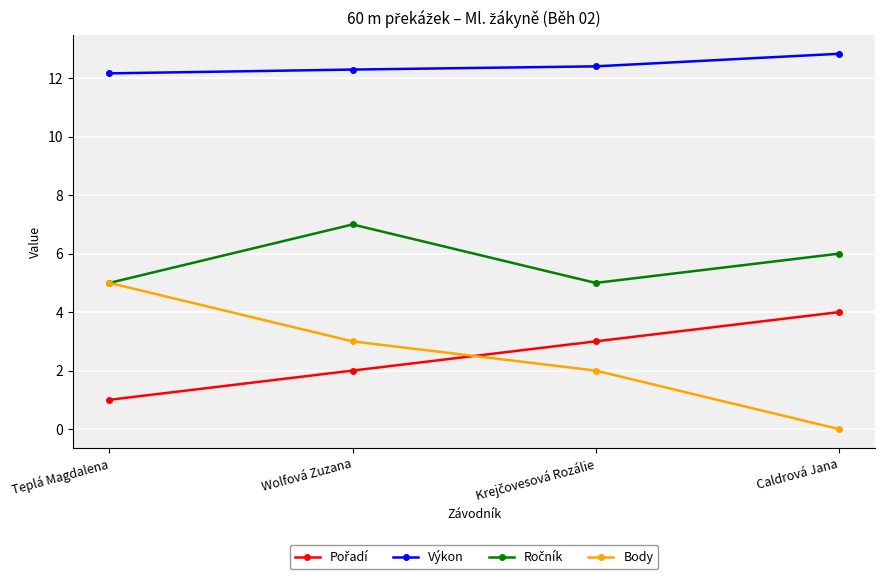

What is the label of the 1st point from the right?

Caldrová Jana